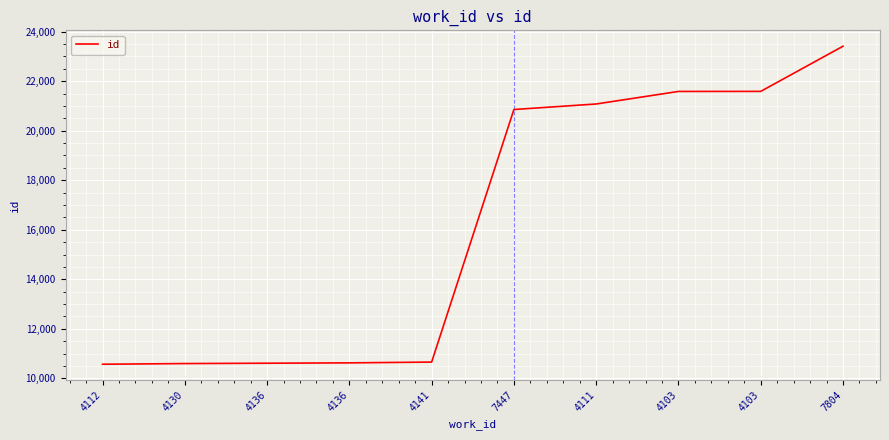

How many values are below 20855?

5